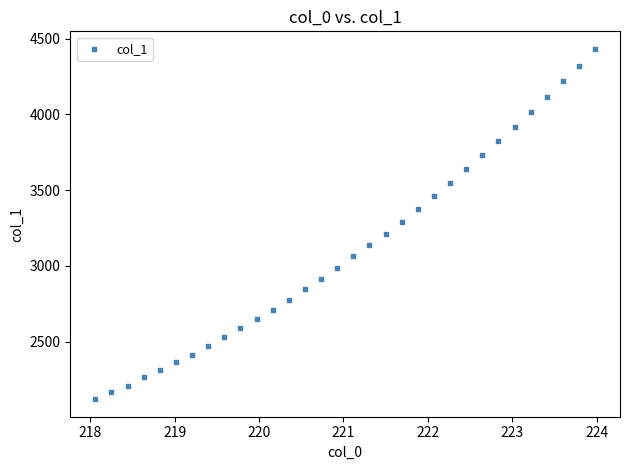

What is the range of Y values (max minus min)?

2311.0